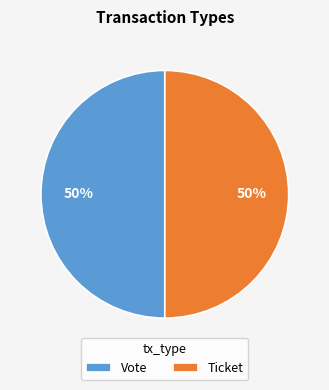

How many segments does this pie chart have?

2